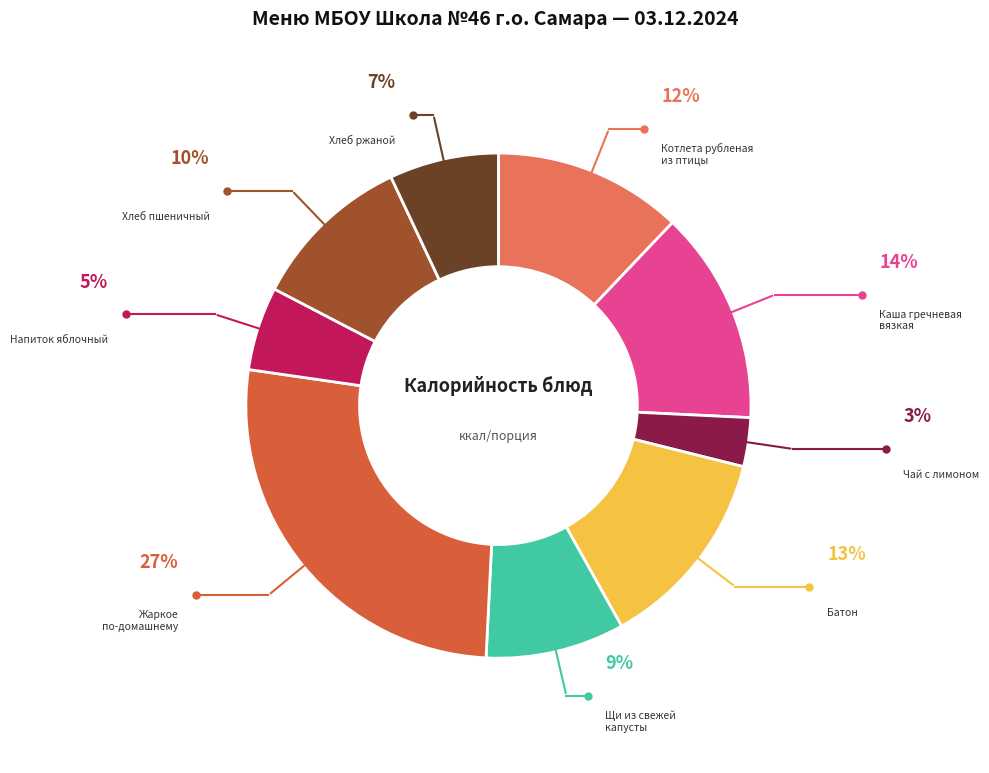

Count the number of slices in the pie.

9